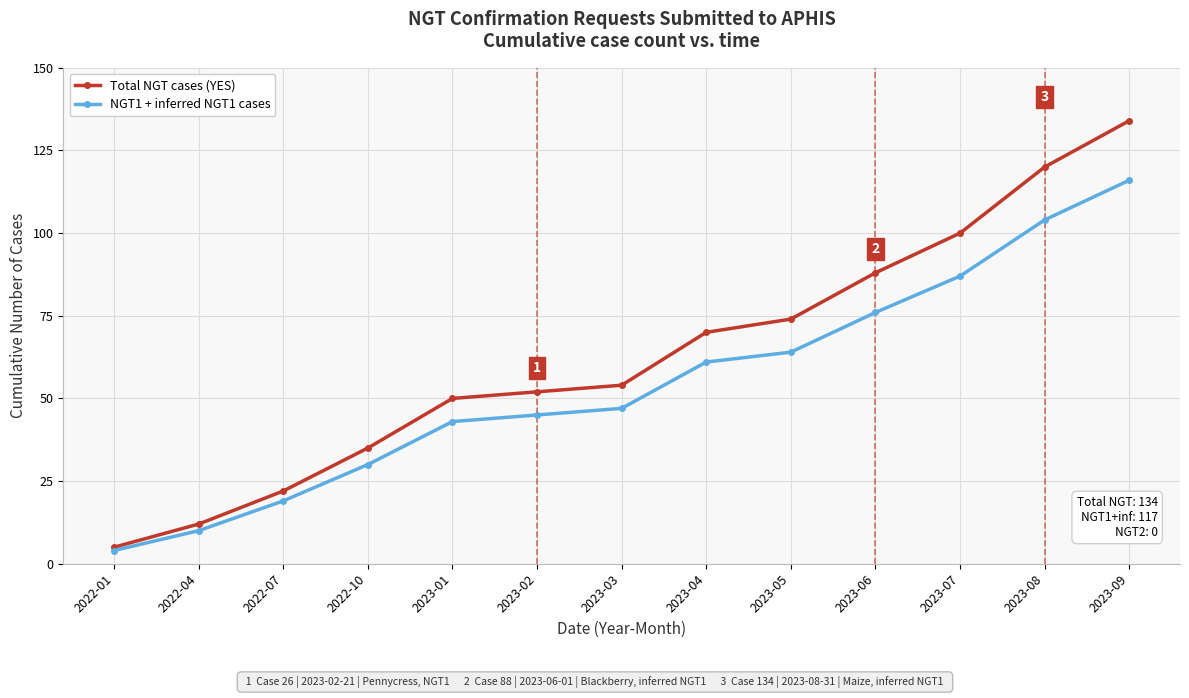

Rank the series by their maximum value, from lowest to highest.

NGT1 + inferred NGT1 cases, Total NGT cases (YES)